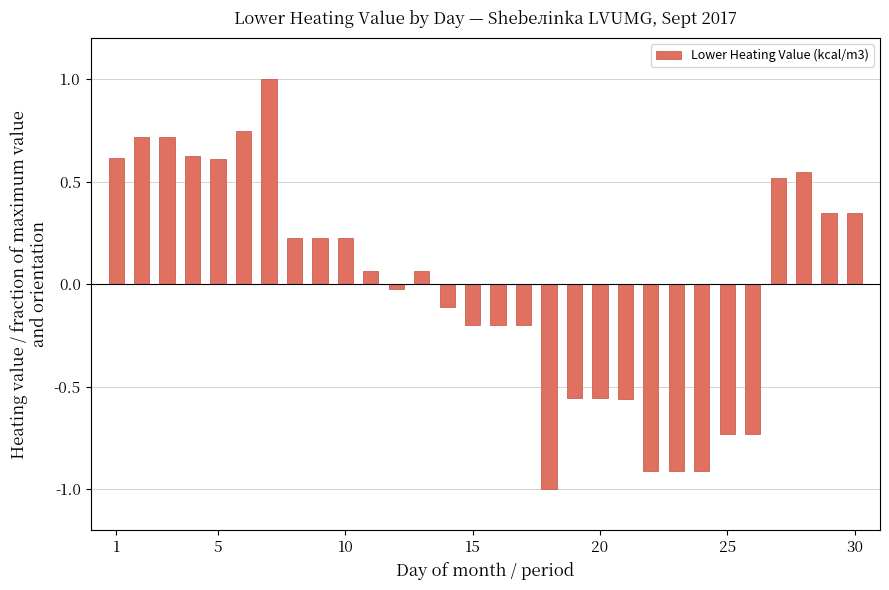

What is the greatest value displayed?

1.0